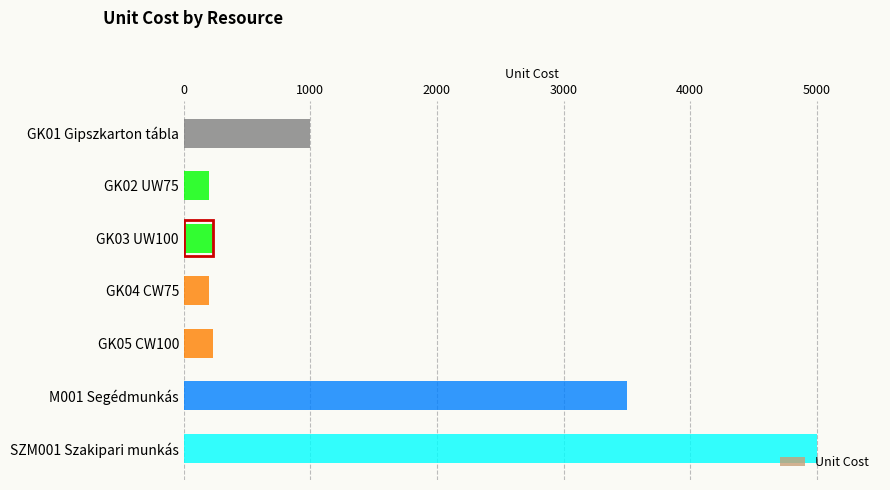

What is the average value?

1480